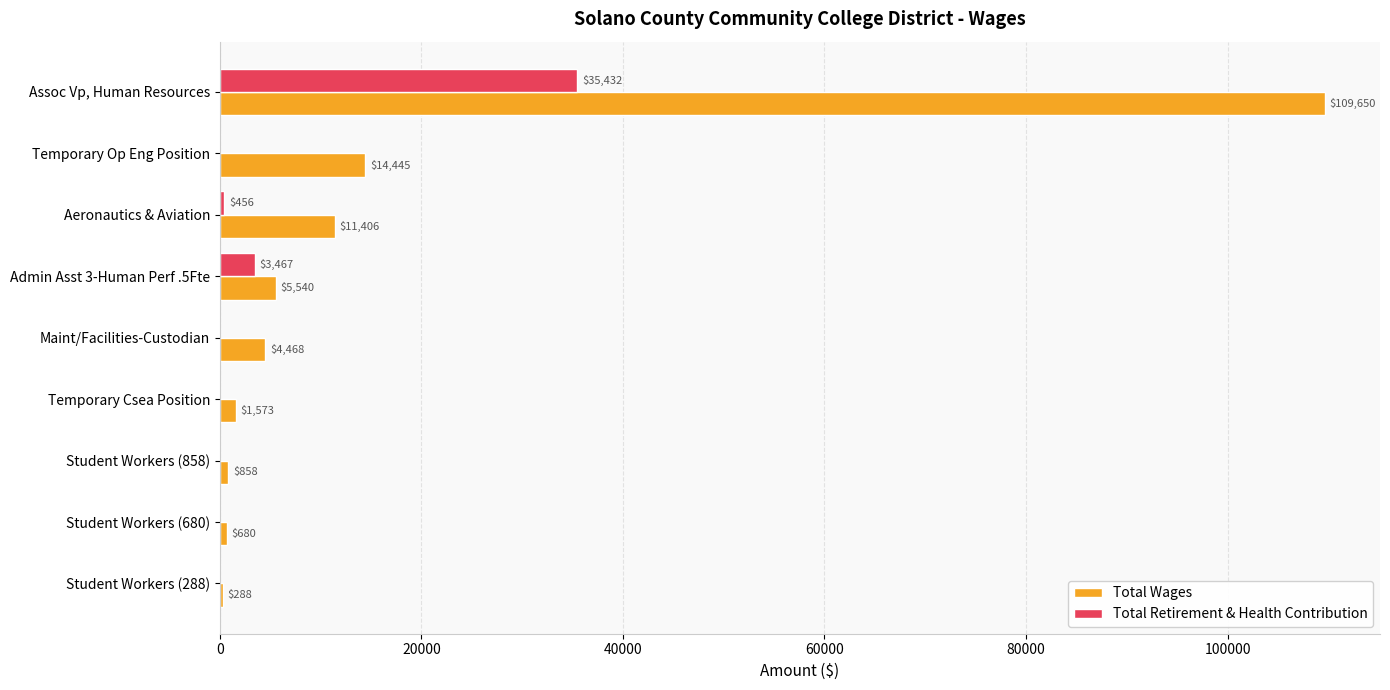

The value of Total Wages at Assoc Vp, Human Resources is 109650. True or false?

True